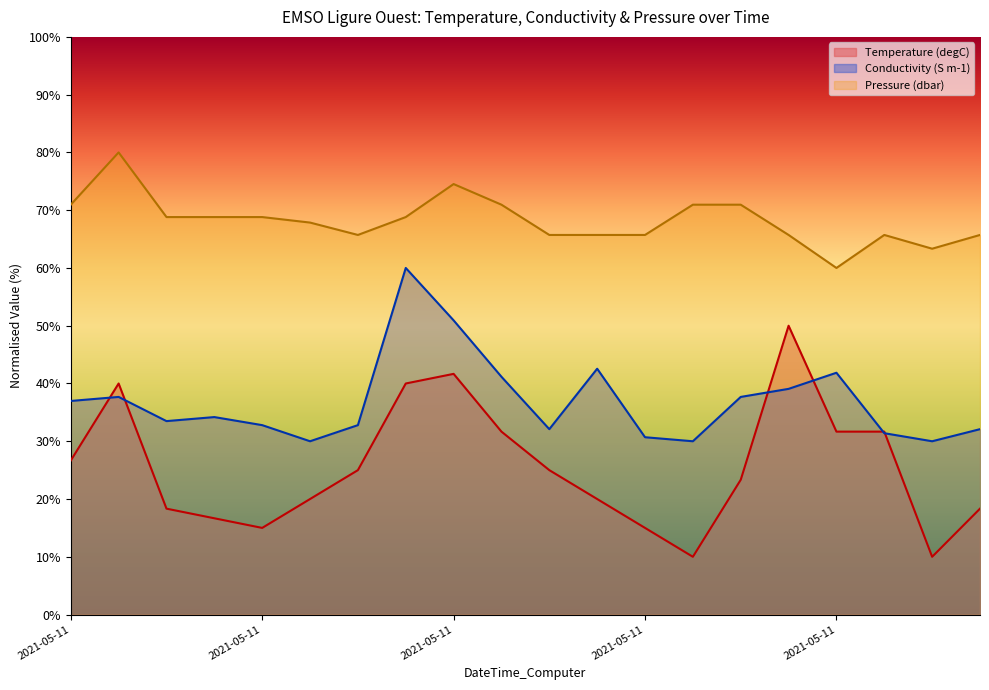

What is the smallest value displayed?

10.0